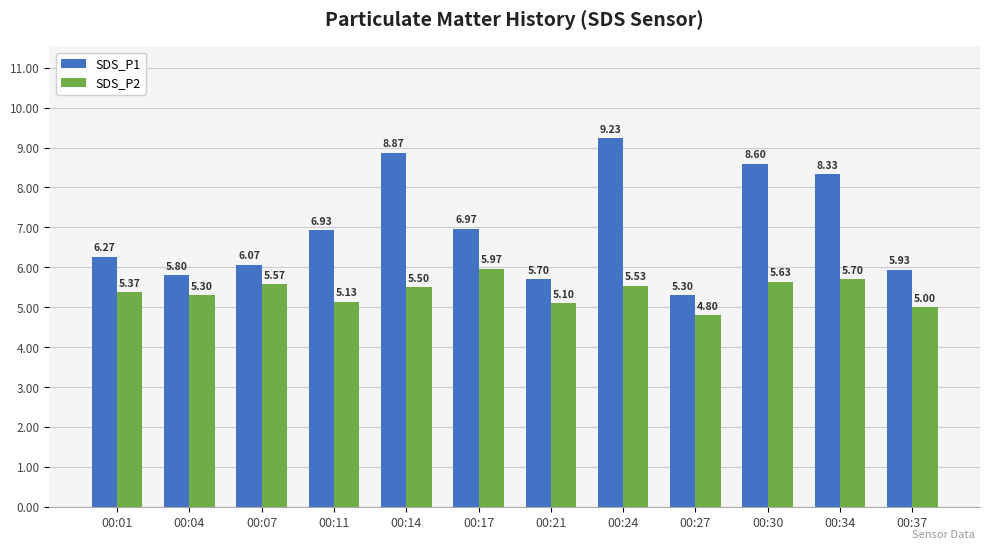

Rank the categories by SDS_P2 value from highest to lowest.

00:17, 00:34, 00:30, 00:07, 00:24, 00:14, 00:01, 00:04, 00:11, 00:21, 00:37, 00:27